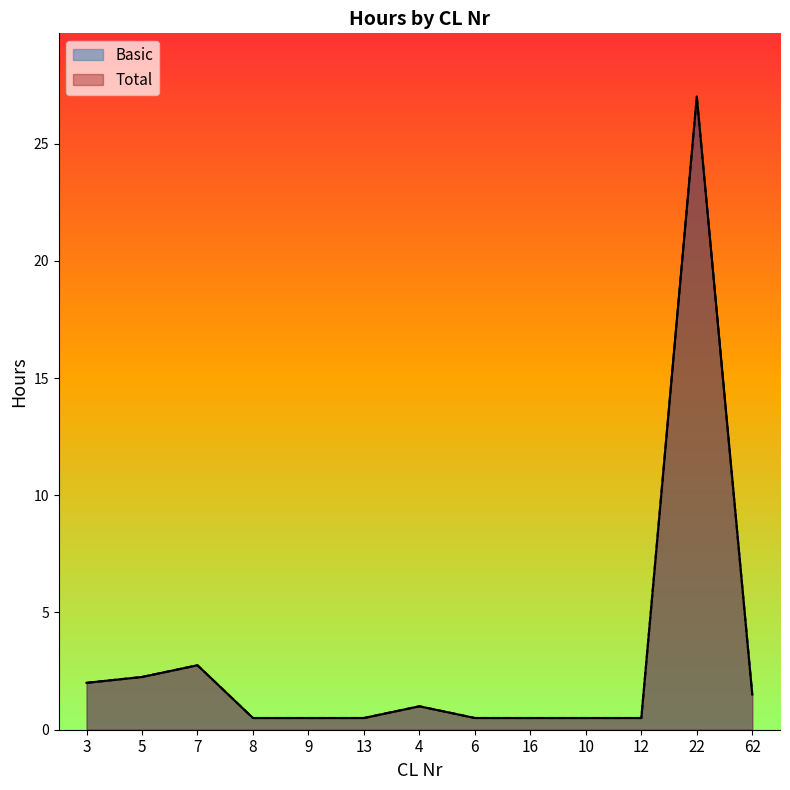

How many lines are shown in the chart?

2